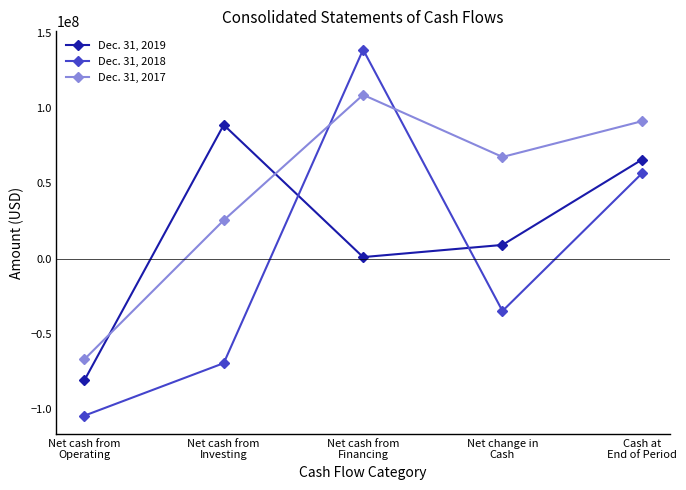

List the series in order of their overall mean, lowest first.

Dec. 31, 2018, Dec. 31, 2019, Dec. 31, 2017